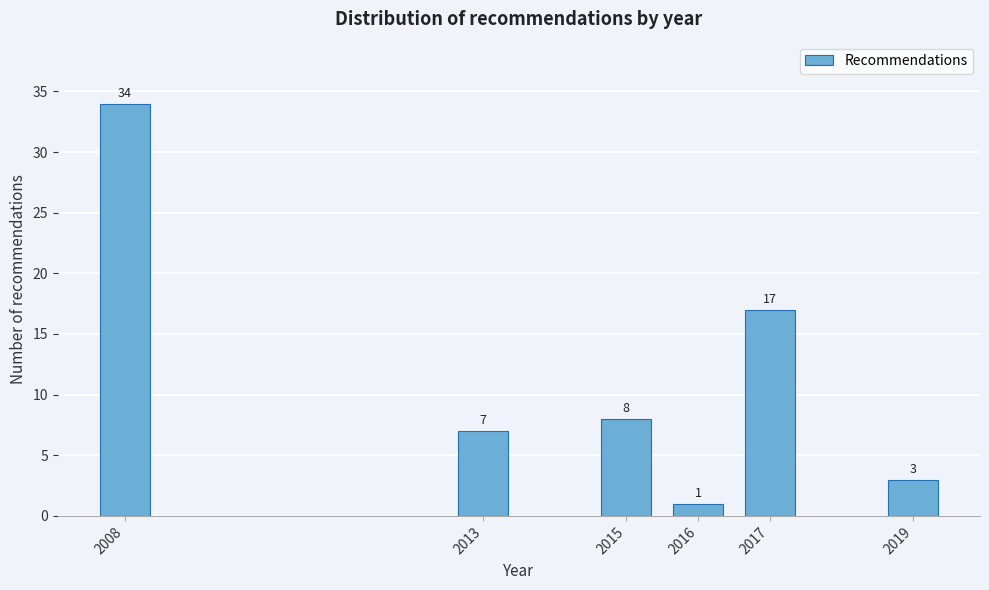

Reading left to right, list all the values displayed in this chart.

2008=34	2013=7	2015=8	2016=1	2017=17	2019=3